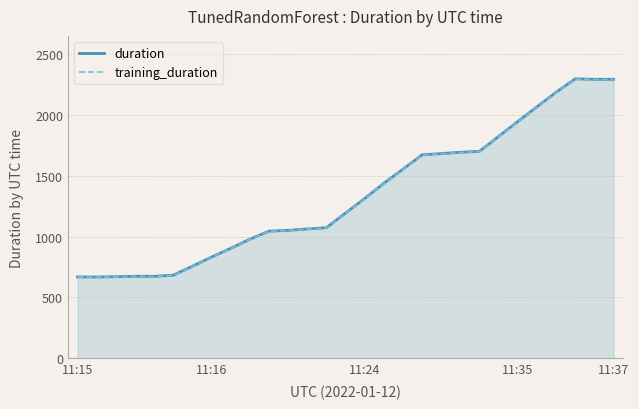

At how many categories does at least one series exceed 1468?

12